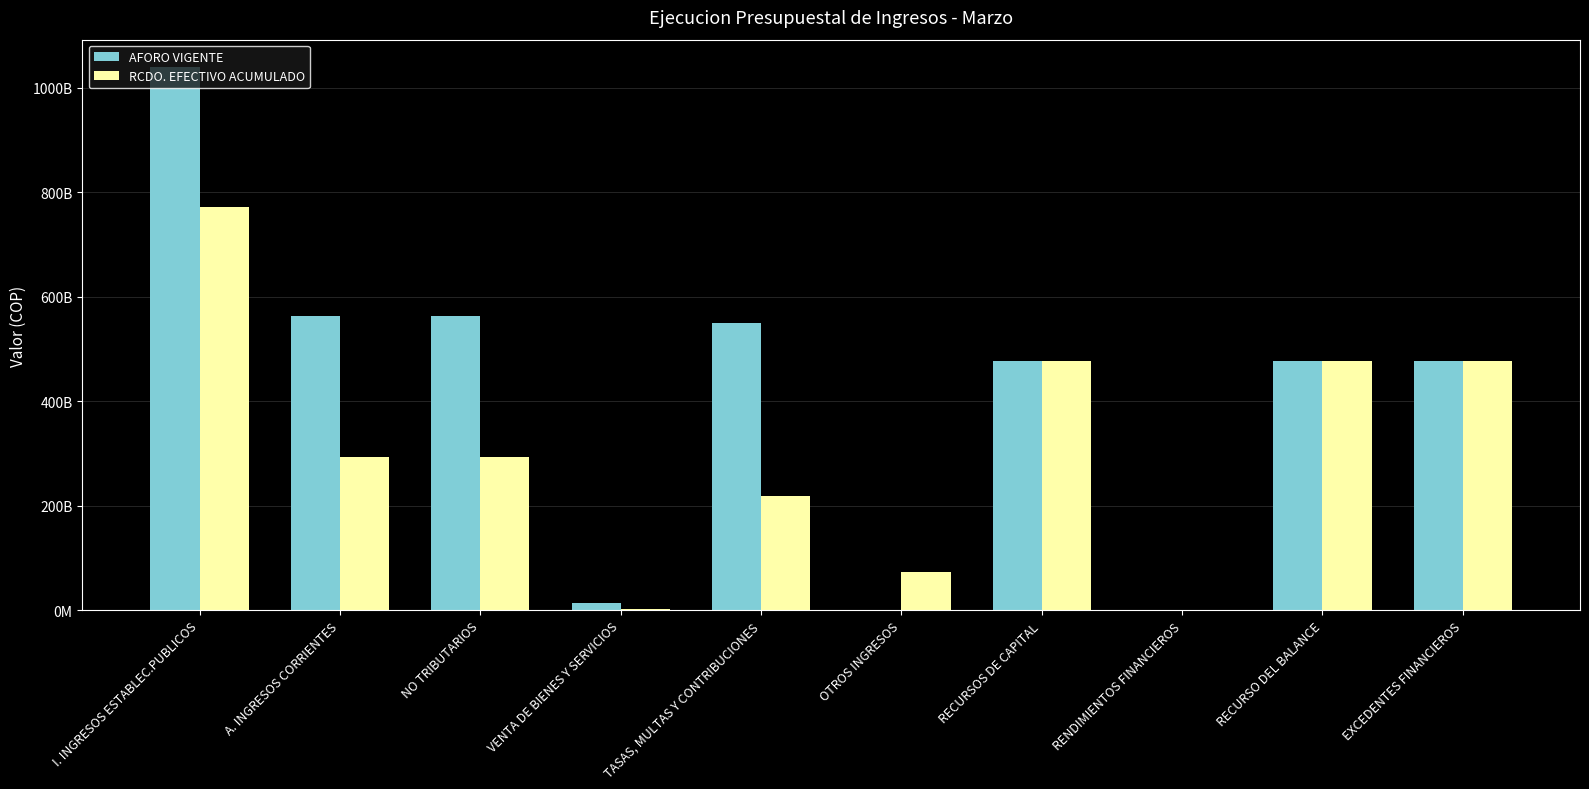

What is the label of the 1st bar from the right?

EXCEDENTES FINANCIEROS